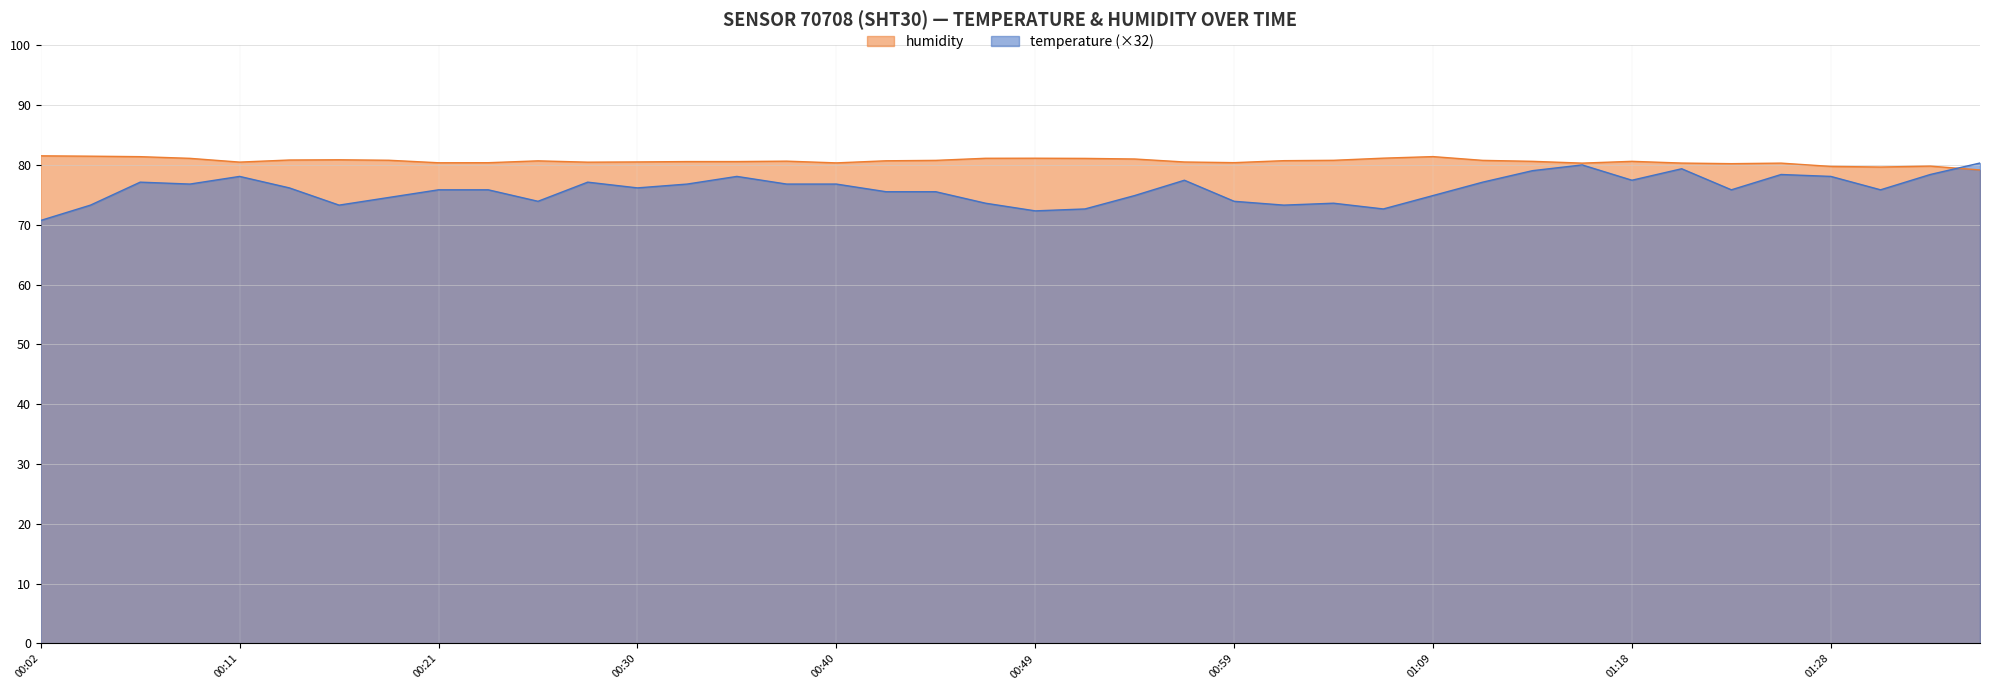

List the series in order of their overall mean, lowest first.

temperature (×32), humidity